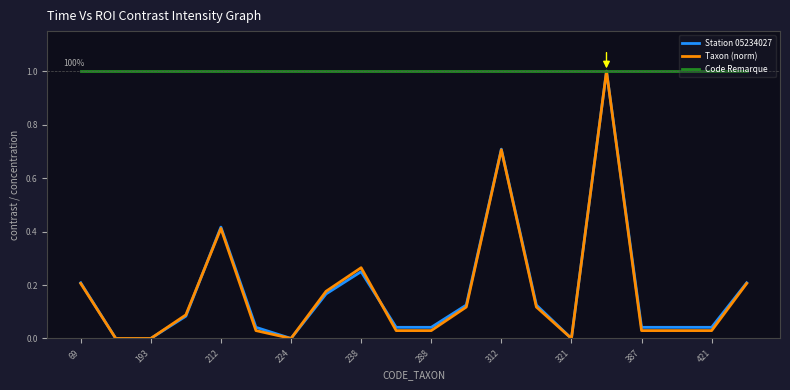

What is the maximum value shown in the chart?

1.0